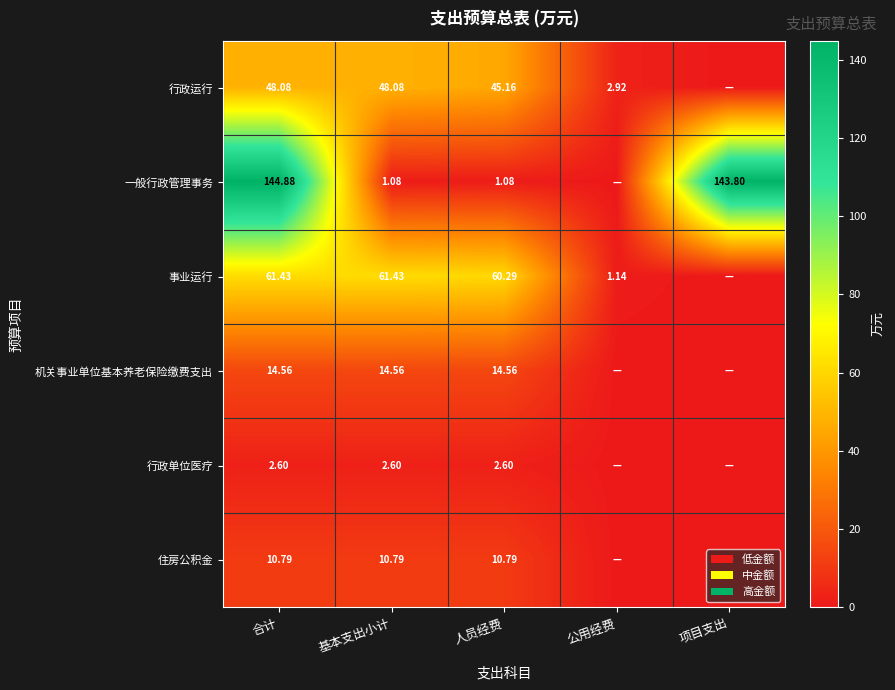

Which series changed the most between 合计 and 人员经费?

一般行政管理事务